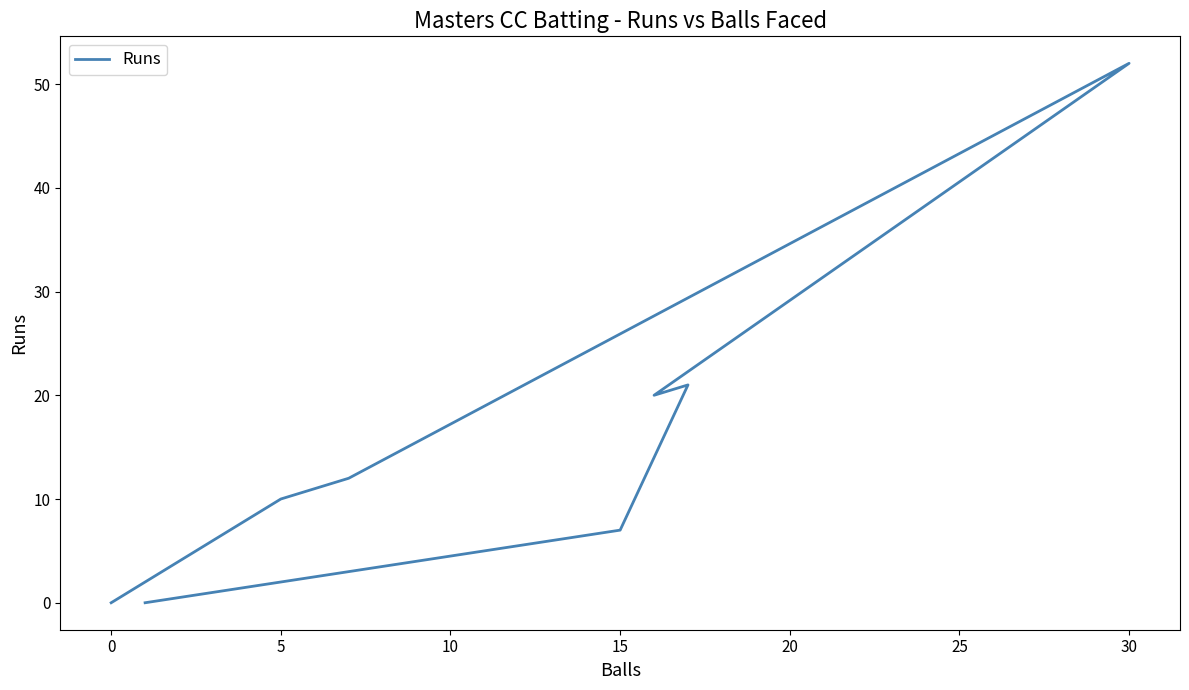

Where does the data first go above 7?

5